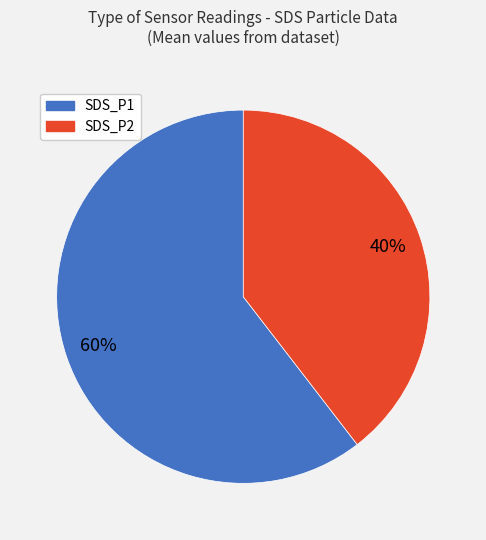

Which slice is the largest?

SDS_P1